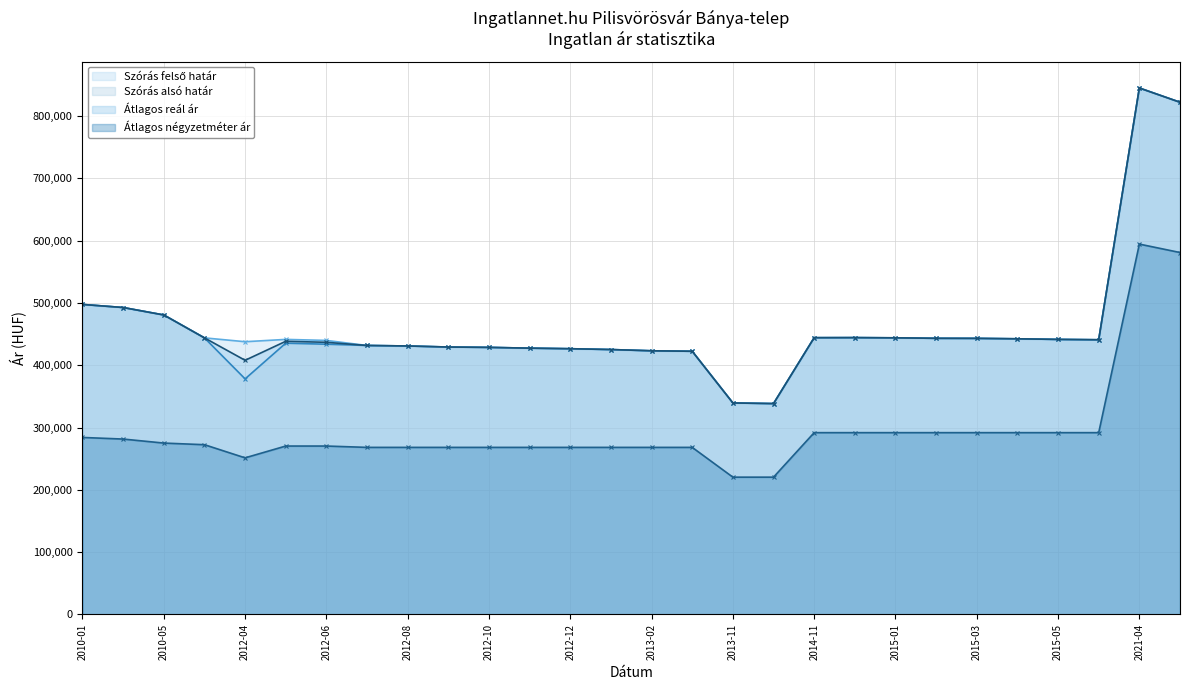

What are all the series names shown in the legend?

Szórás felső határ, Szórás alsó határ, Átlagos reál ár, Átlagos négyzetméter ár